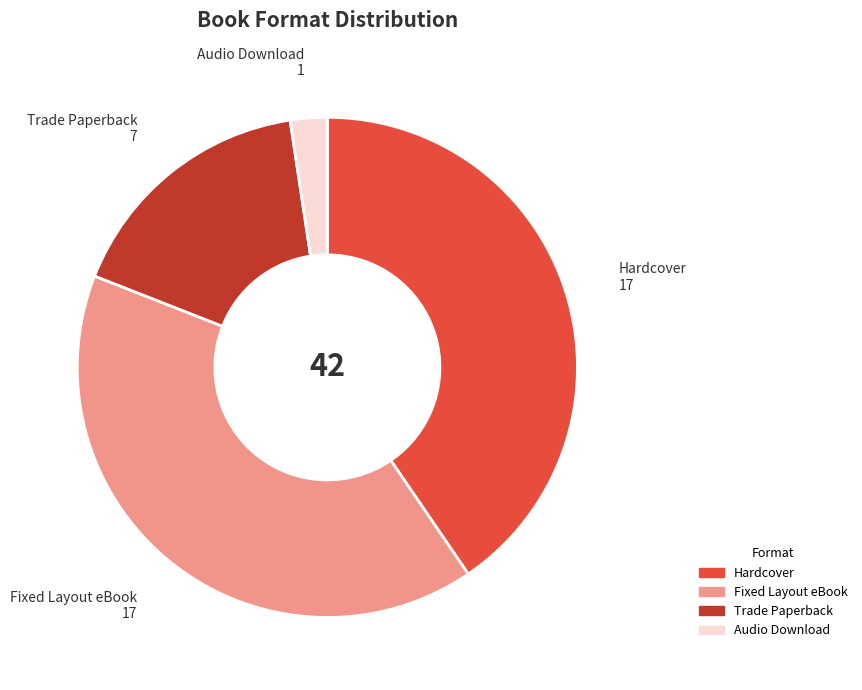

Between Fixed Layout eBook and Trade Paperback, which is larger?

Fixed Layout eBook